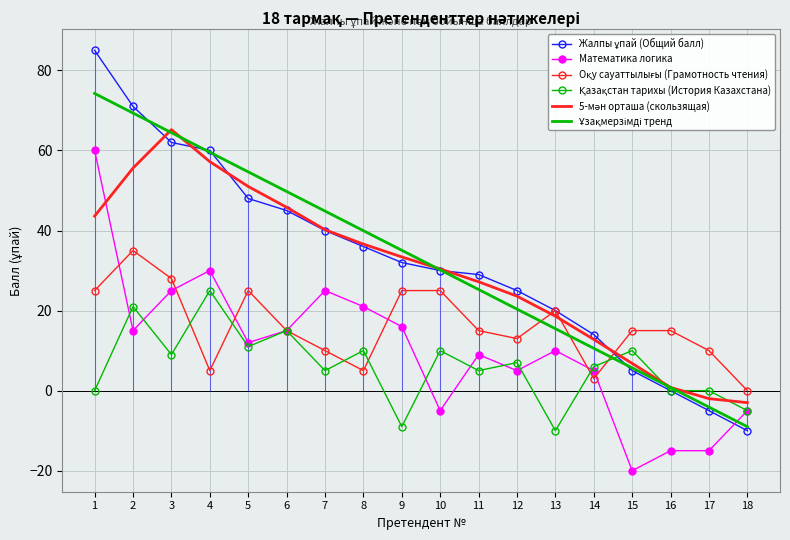

List the labels in order of Ұзақмерзімді тренд value, largest first.

1, 2, 3, 4, 5, 6, 7, 8, 9, 10, 11, 12, 13, 14, 15, 16, 17, 18